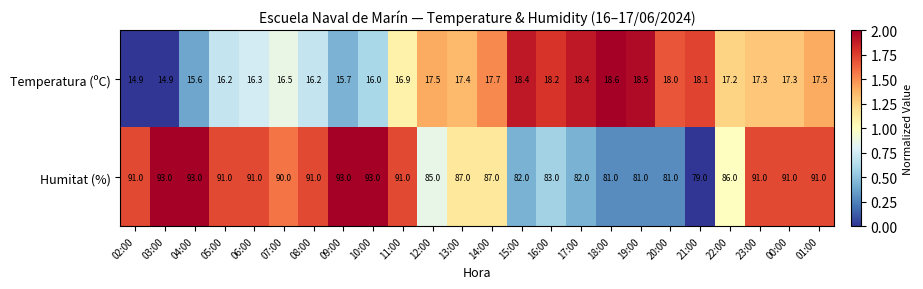

Which series changed the most between 15:00 and 22:00?

Humitat (%)